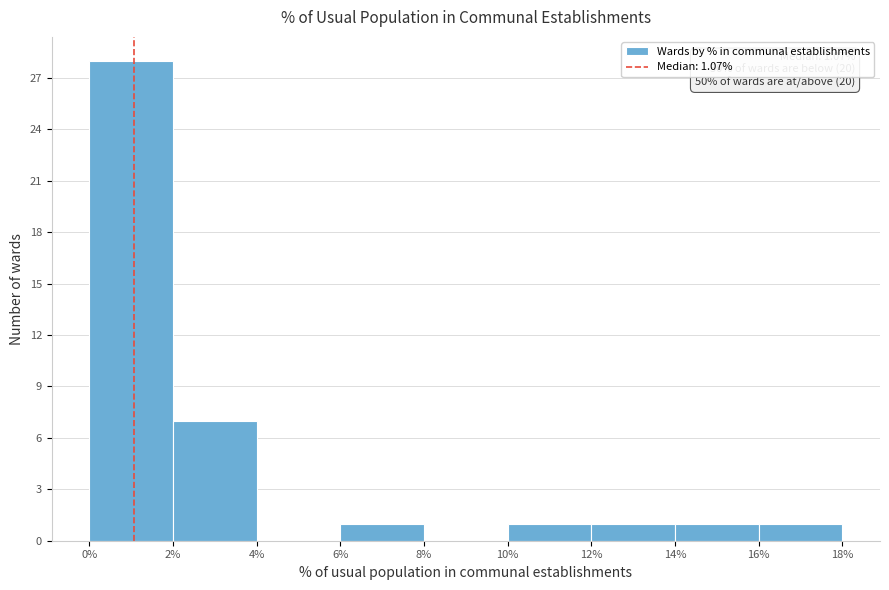

Which range on the x-axis has the tallest bar?

0% to 2%